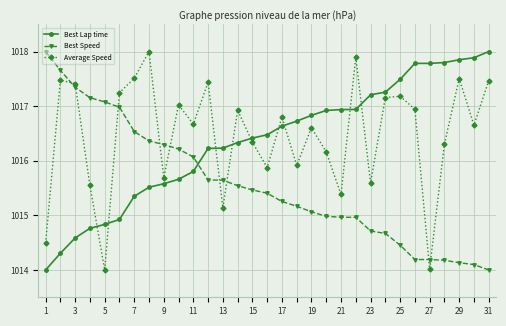

What is the average value of the Average Speed series?

1016.5